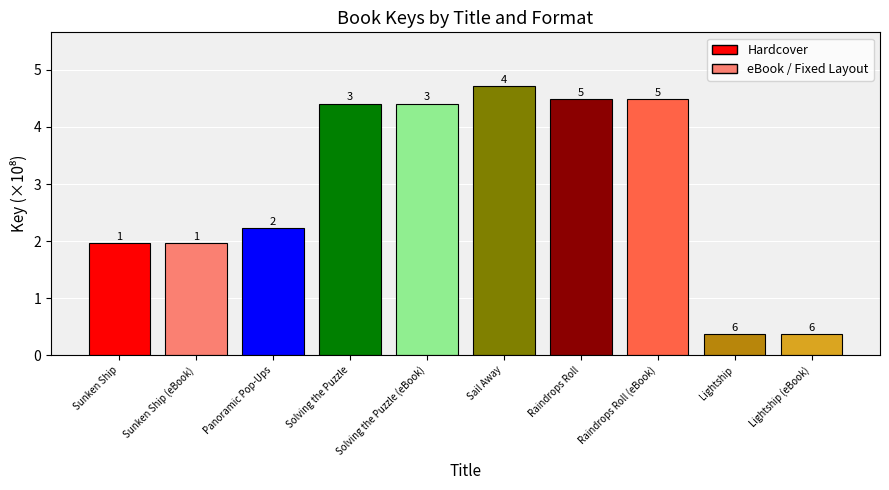

Reading left to right, what are all the values shown in this chart?

Sunken Ship=2.0	Sunken Ship (eBook)=2.0	Panoramic Pop-Ups=2.2	Solving the Puzzle=4.4	Solving the Puzzle (eBook)=4.4	Sail Away=4.7	Raindrops Roll=4.5	Raindrops Roll (eBook)=4.5	Lightship=0.4	Lightship (eBook)=0.4